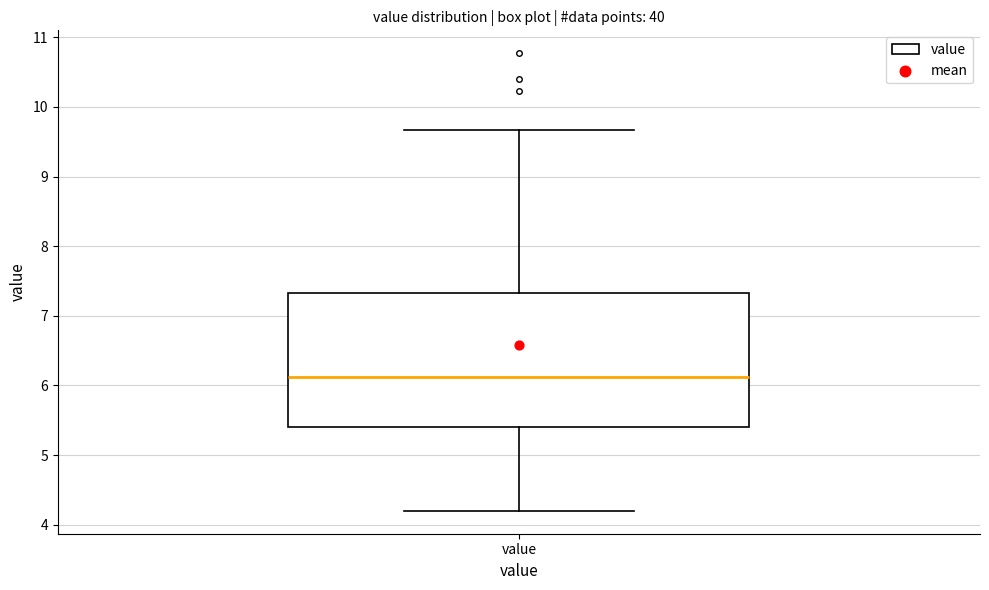

Transcribe this box plot: give where the median line is, the range the box spans, and where the two whiskers end, as read against the y-axis. The values are not printed on the chart, so give them approximately, as read against the axis.

median 6.1, box 5.4 to 7.3, whiskers 4.2 to 9.7